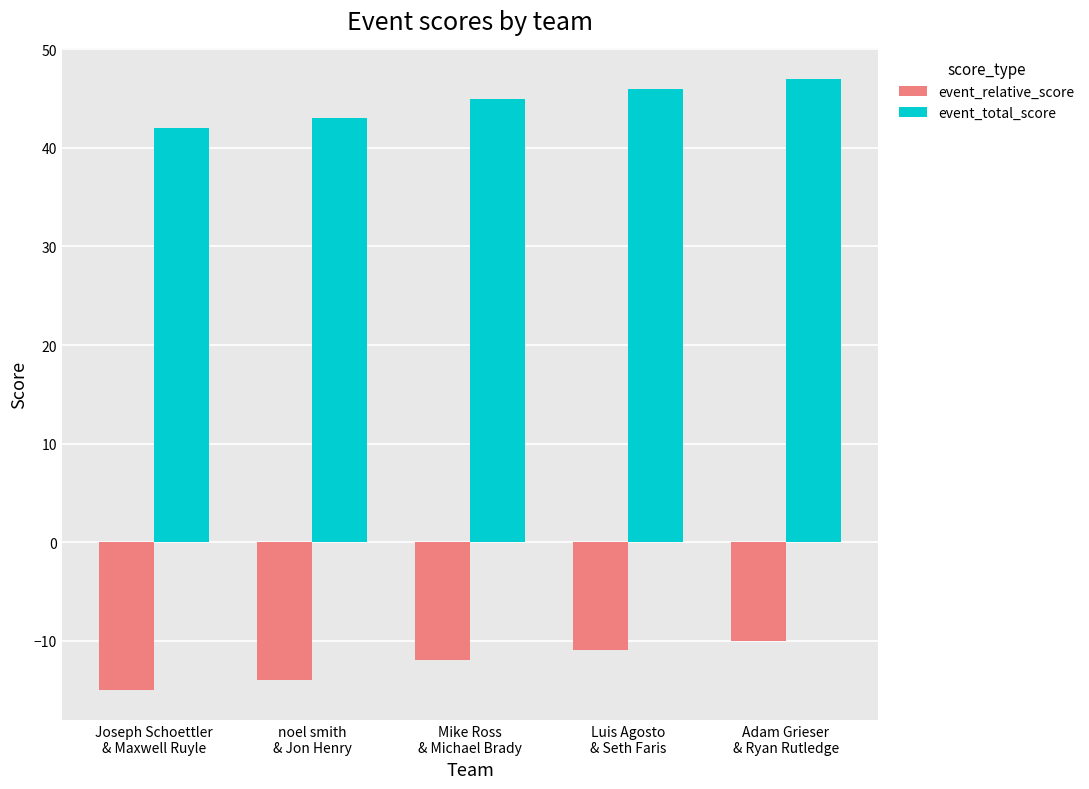

What is the difference between the event_total_score values at Adam Grieser
& Ryan Rutledge and Mike Ross
& Michael Brady?

2